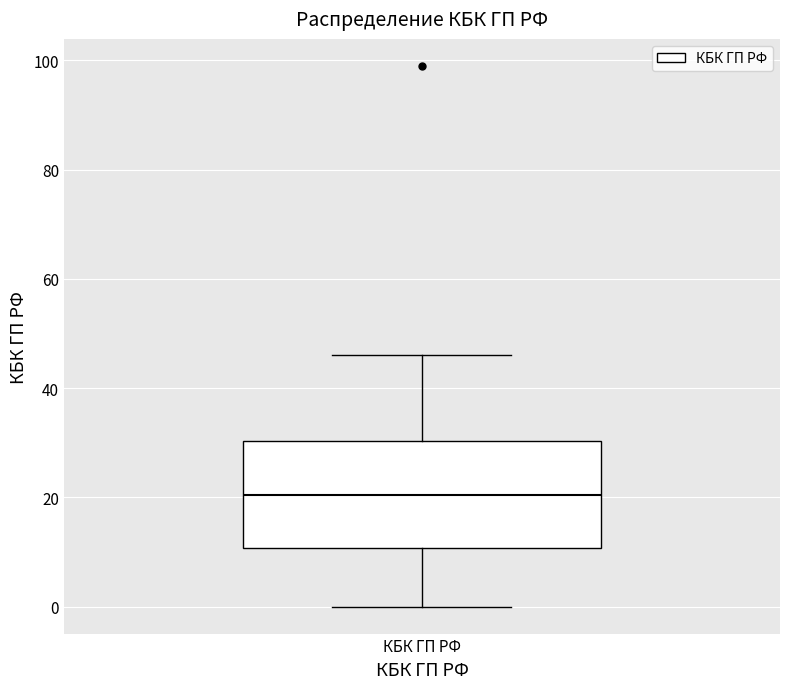

Transcribe this box plot: give where the median line is, the range the box spans, and where the two whiskers end, as read against the y-axis. The values are not printed on the chart, so give them approximately, as read against the axis.

median 20, box 10 to 30, whiskers 0 to 46